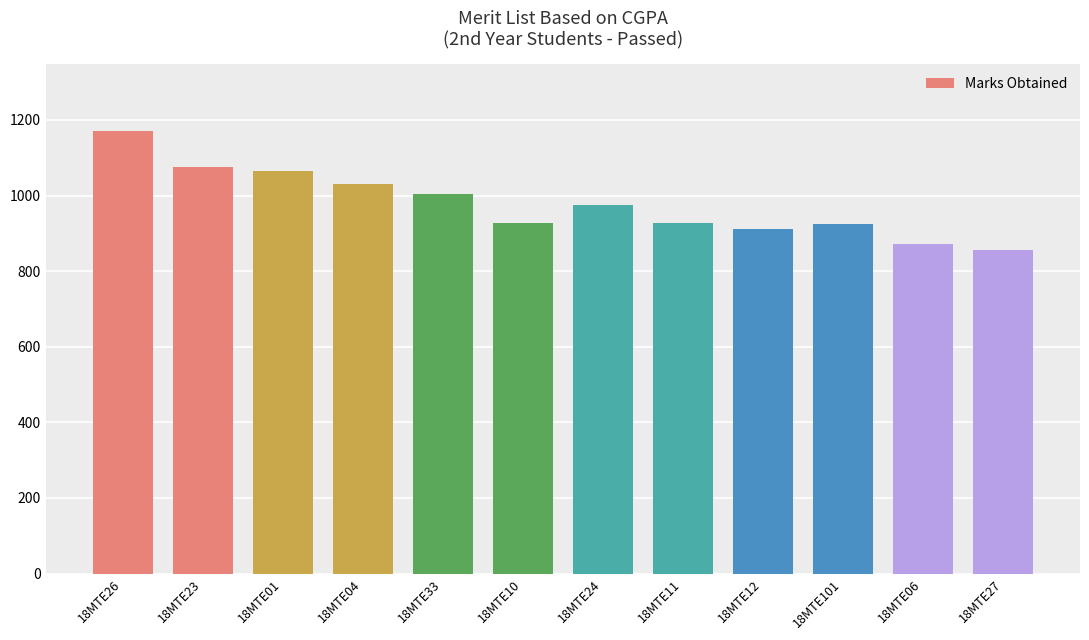

What is the difference between the values at 18MTE12 and 18MTE33?

94